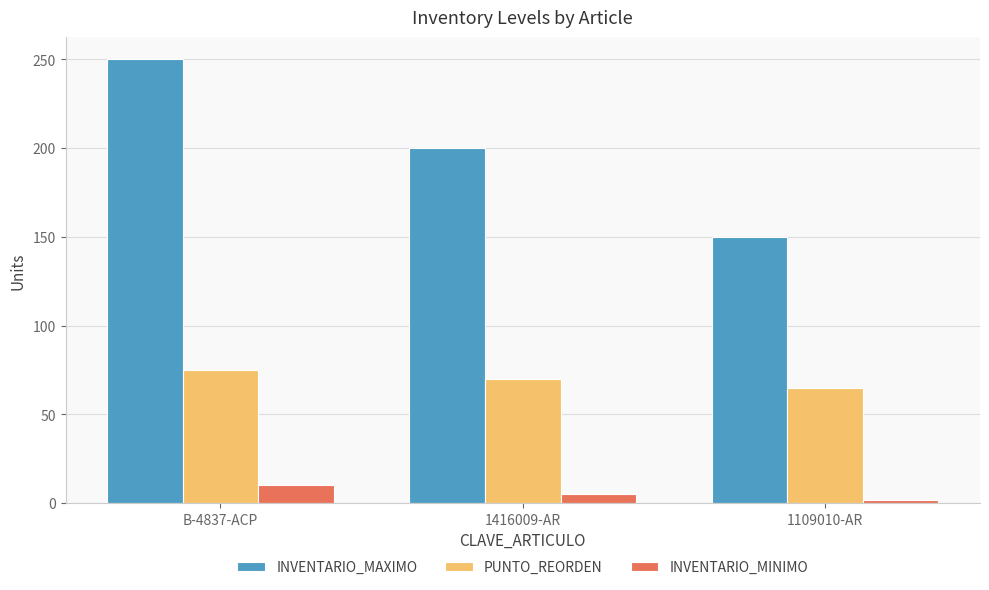

What is the sum of the PUNTO_REORDEN values at B-4837-ACP and 1416009-AR?

145